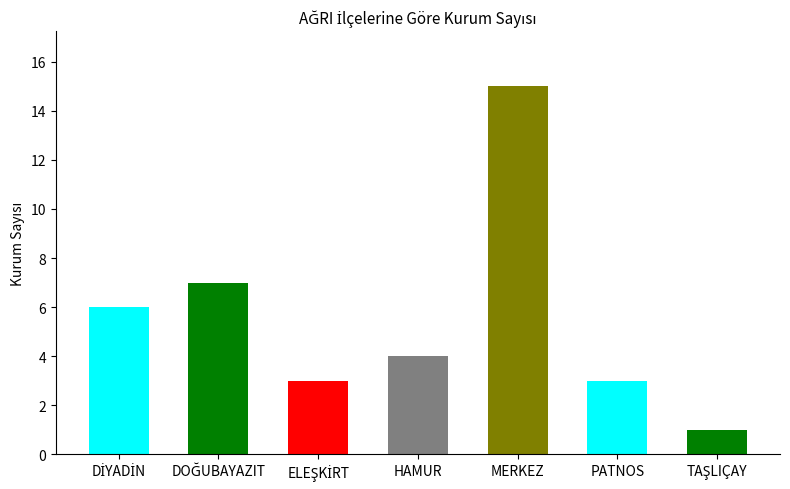

Reading left to right, what are all the values shown in this chart?

6	7	3	4	15	3	1